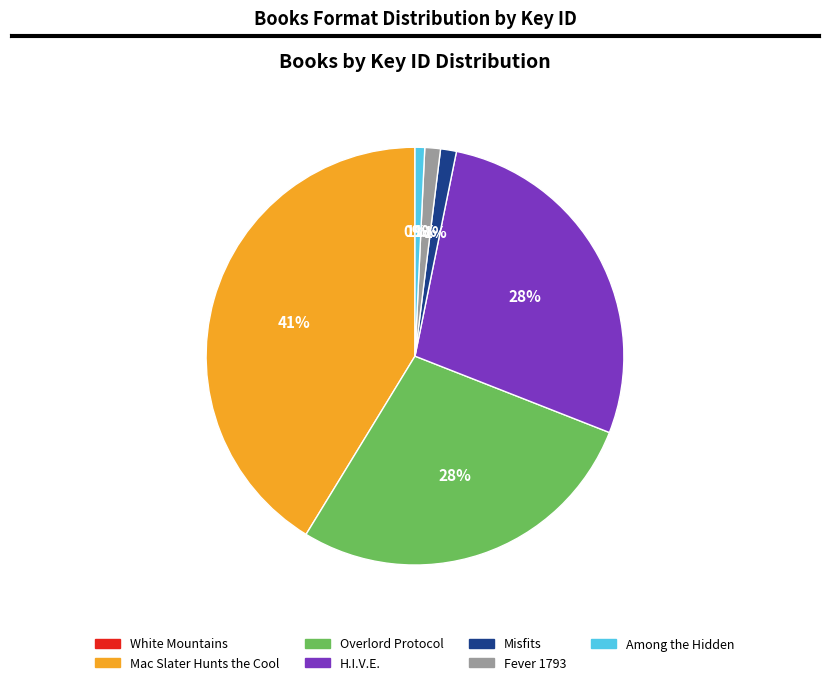

Between Mac Slater Hunts the Cool and Among the Hidden, which is larger?

Mac Slater Hunts the Cool